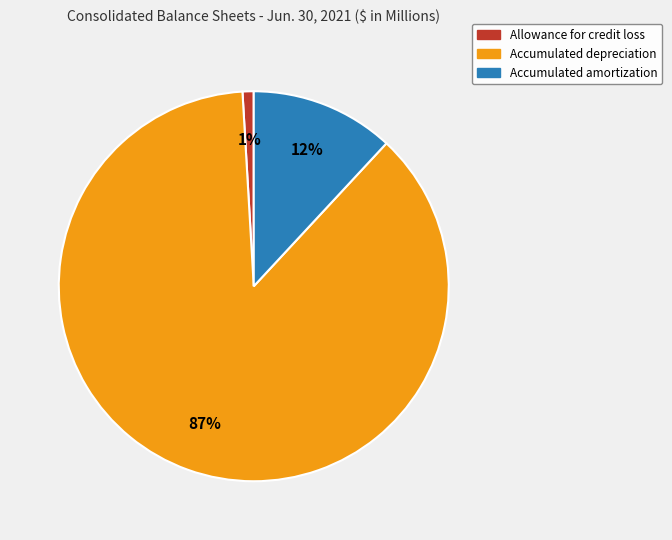

Count the number of slices in the pie.

3